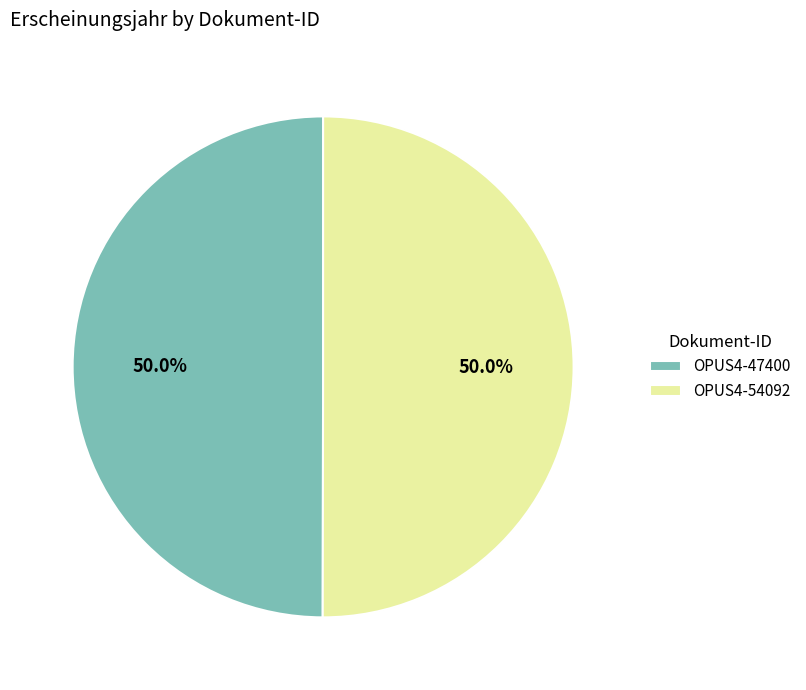

How many slices are in this pie chart?

2